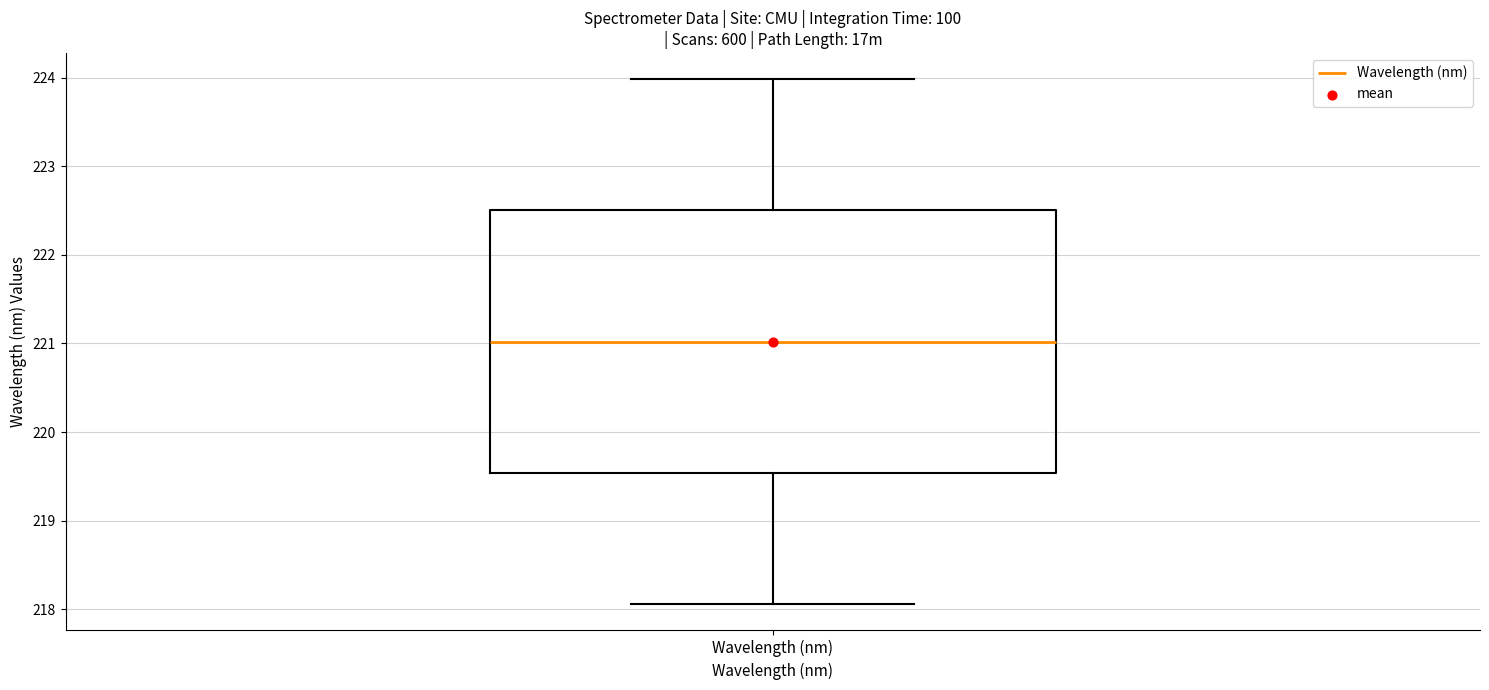

Transcribe this box plot: give where the median line is, the range the box spans, and where the two whiskers end, as read against the y-axis. The values are not printed on the chart, so give them approximately, as read against the axis.

median 221.0, box 219.5 to 222.5, whiskers 218.1 to 224.0